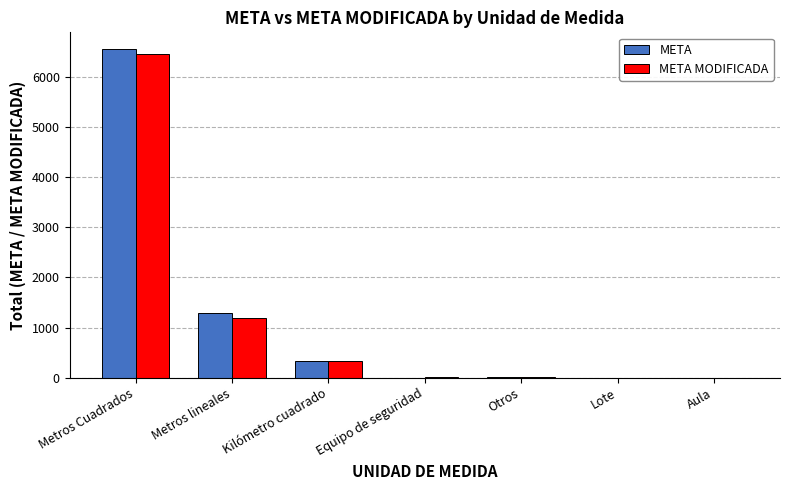

Is it true that META equals 325 at Kilómetro cuadrado?

True